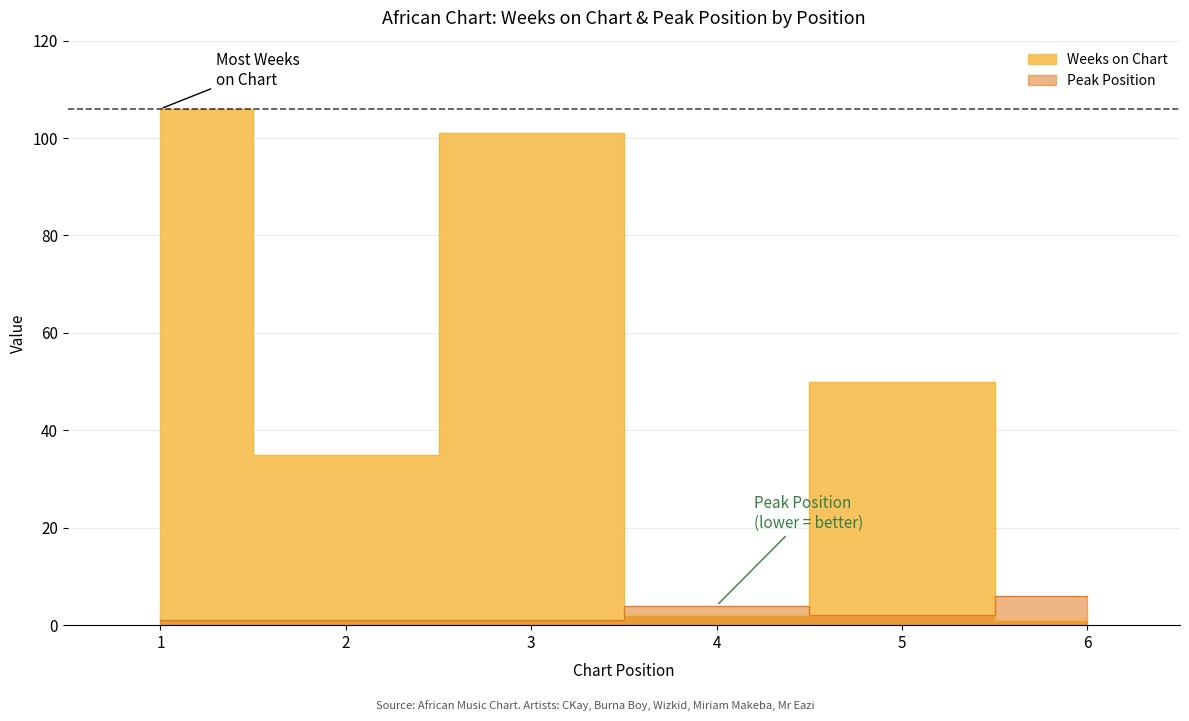

Where is Weeks on Chart nearest to the value 53?

5